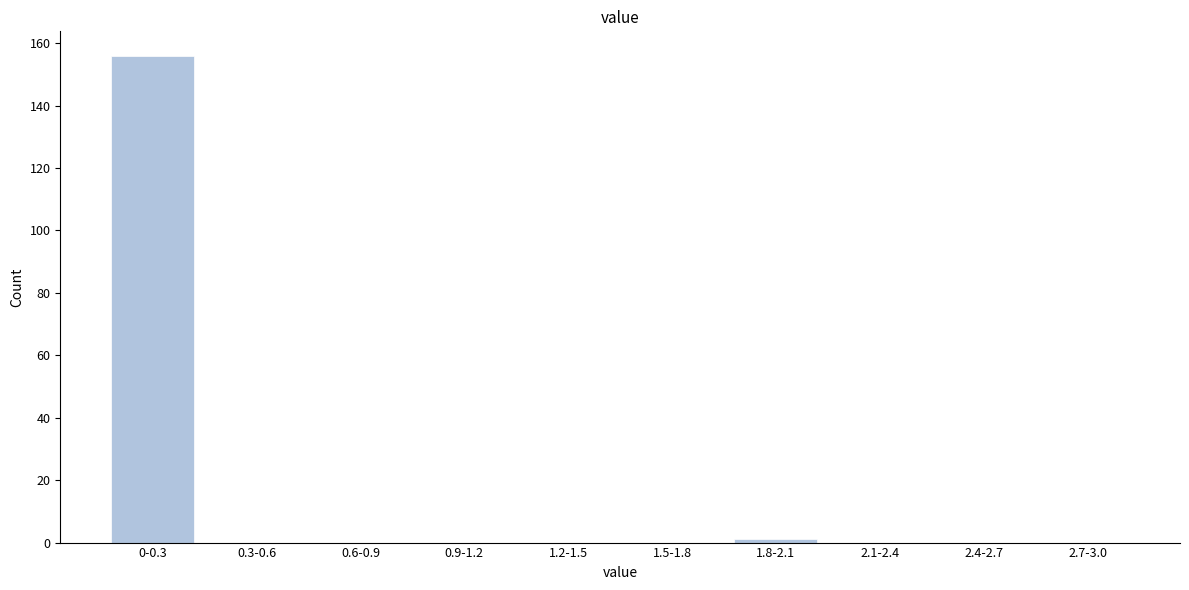

Reading left to right, list all the values displayed in this chart.

0-0.3=156	0.3-0.6=0	0.6-0.9=0	0.9-1.2=0	1.2-1.5=0	1.5-1.8=0	1.8-2.1=1	2.1-2.4=0	2.4-2.7=0	2.7-3.0=0